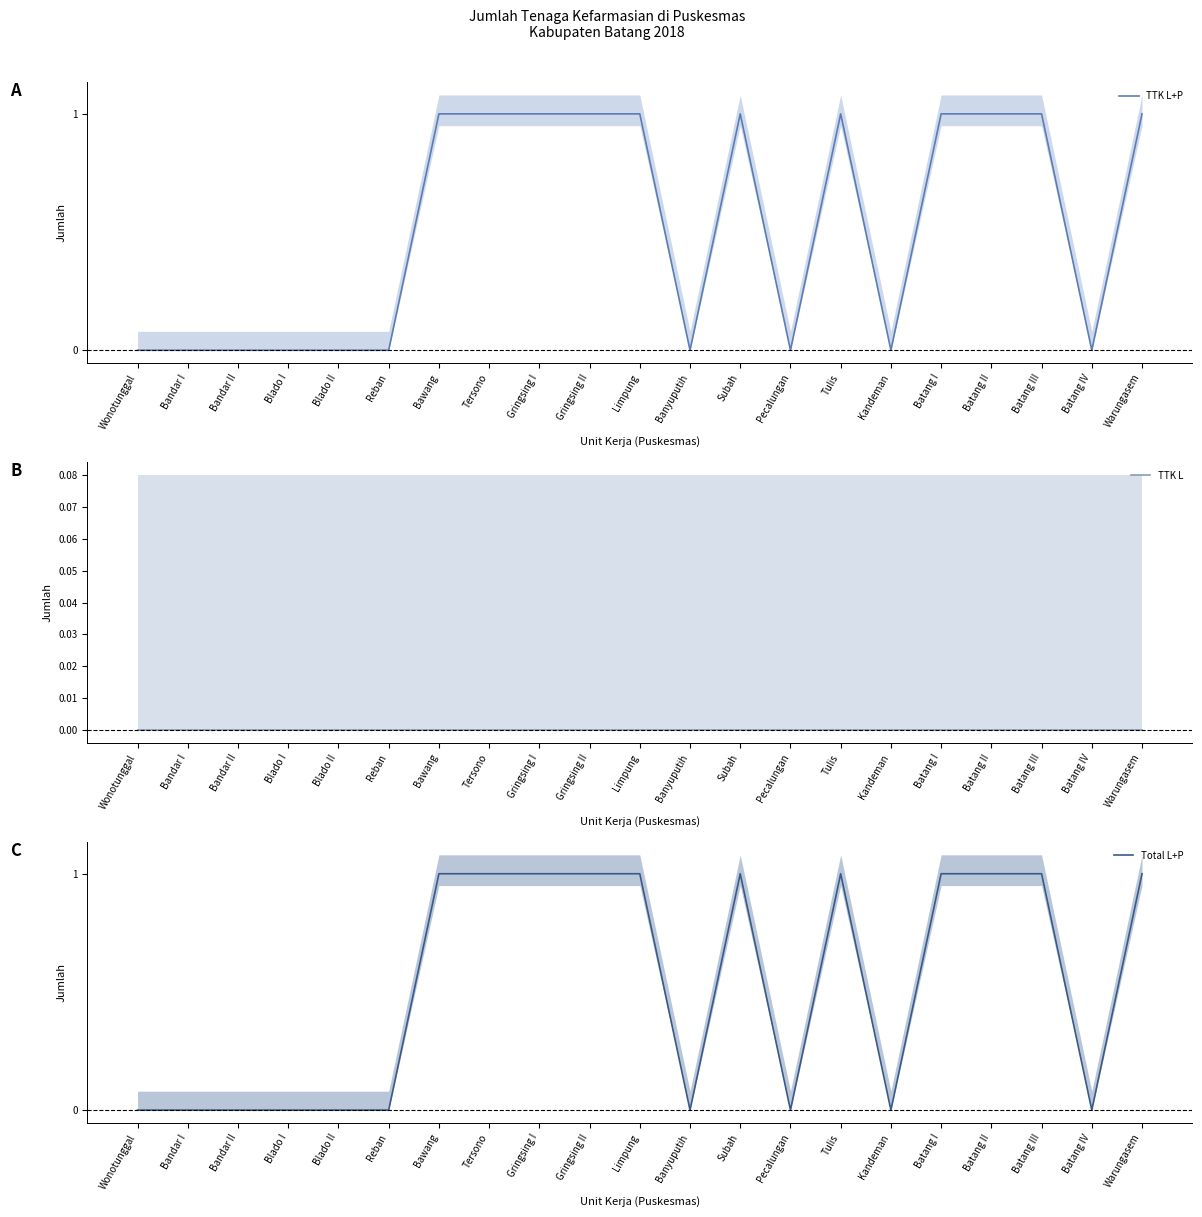

What is the difference between the highest and lowest values at Batang II?

1